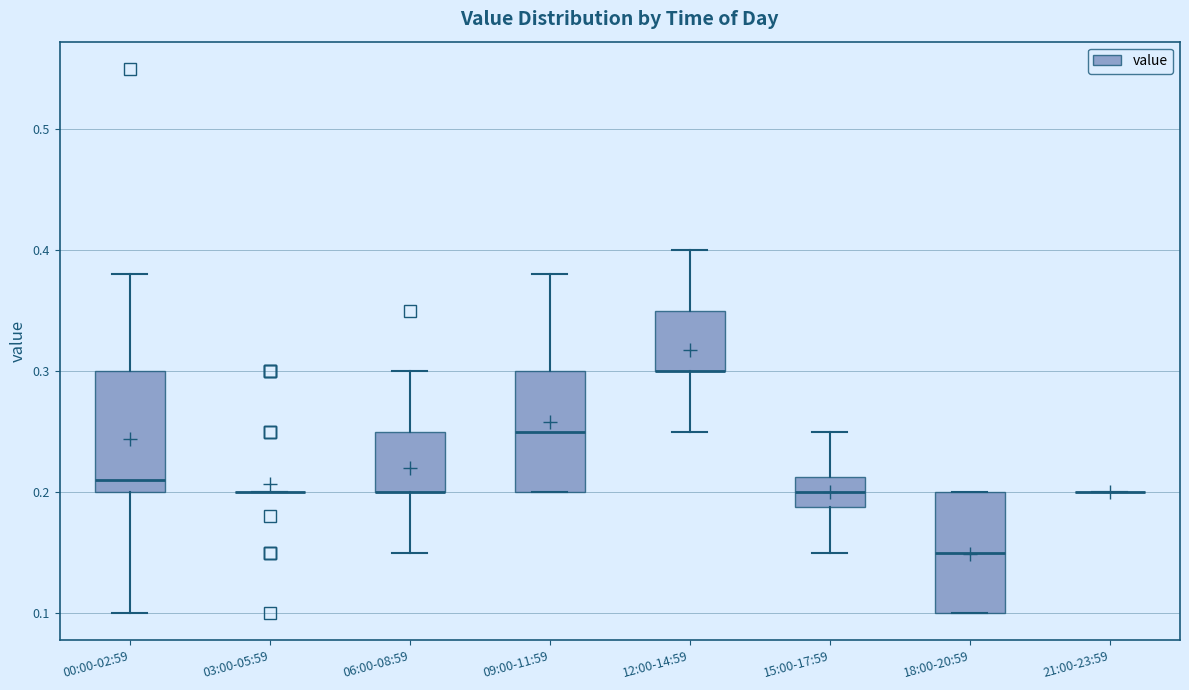

Where does the lower whisker of the box for 15:00-17:59 end on the y-axis? The values are not printed on the chart, so give them approximately, as read against the axis.

0.15